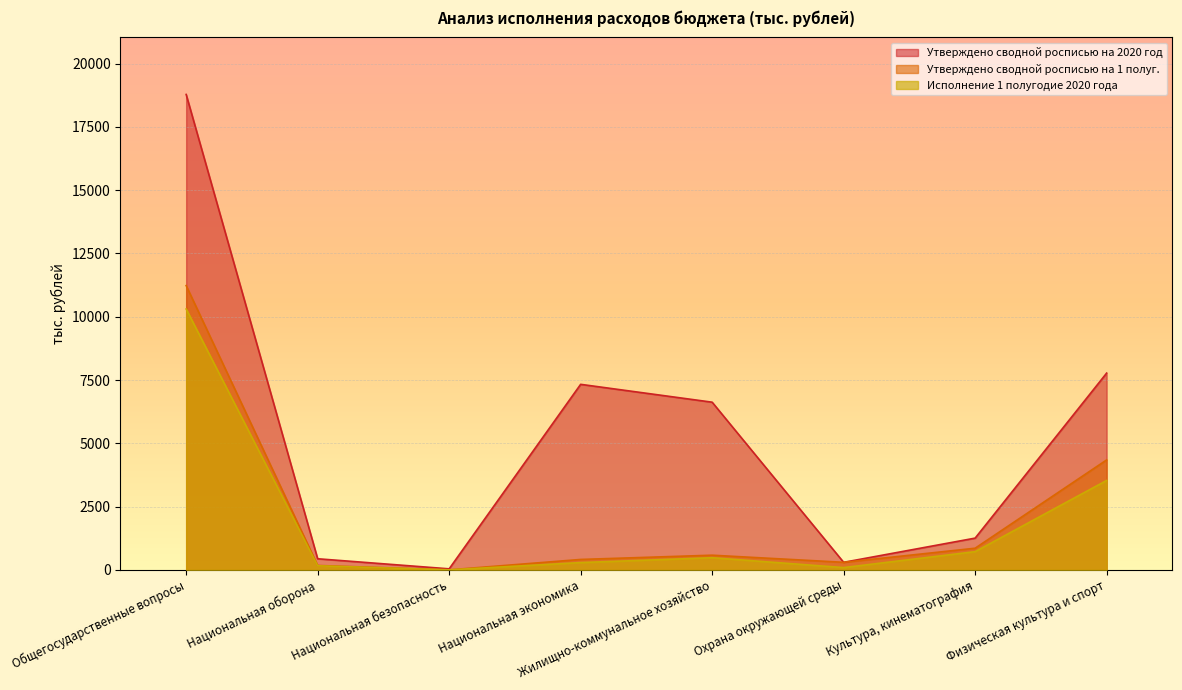

What are all the series names shown in the legend?

Утверждено сводной росписью на 2020 год, Утверждено сводной росписью на 1 полуг., Исполнение 1 полугодие 2020 года